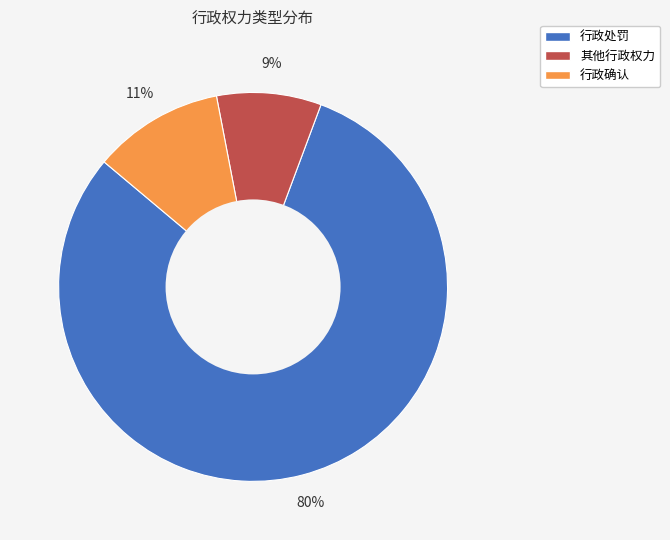

What is the smallest slice in the pie chart?

其他行政权力